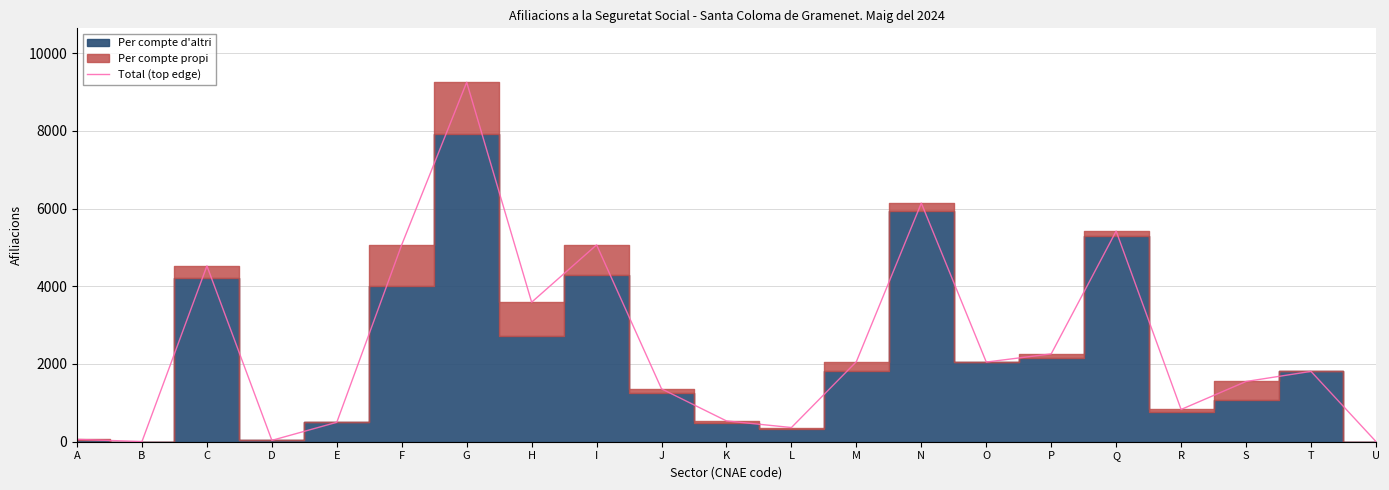

Which category has the highest value across all series?

G